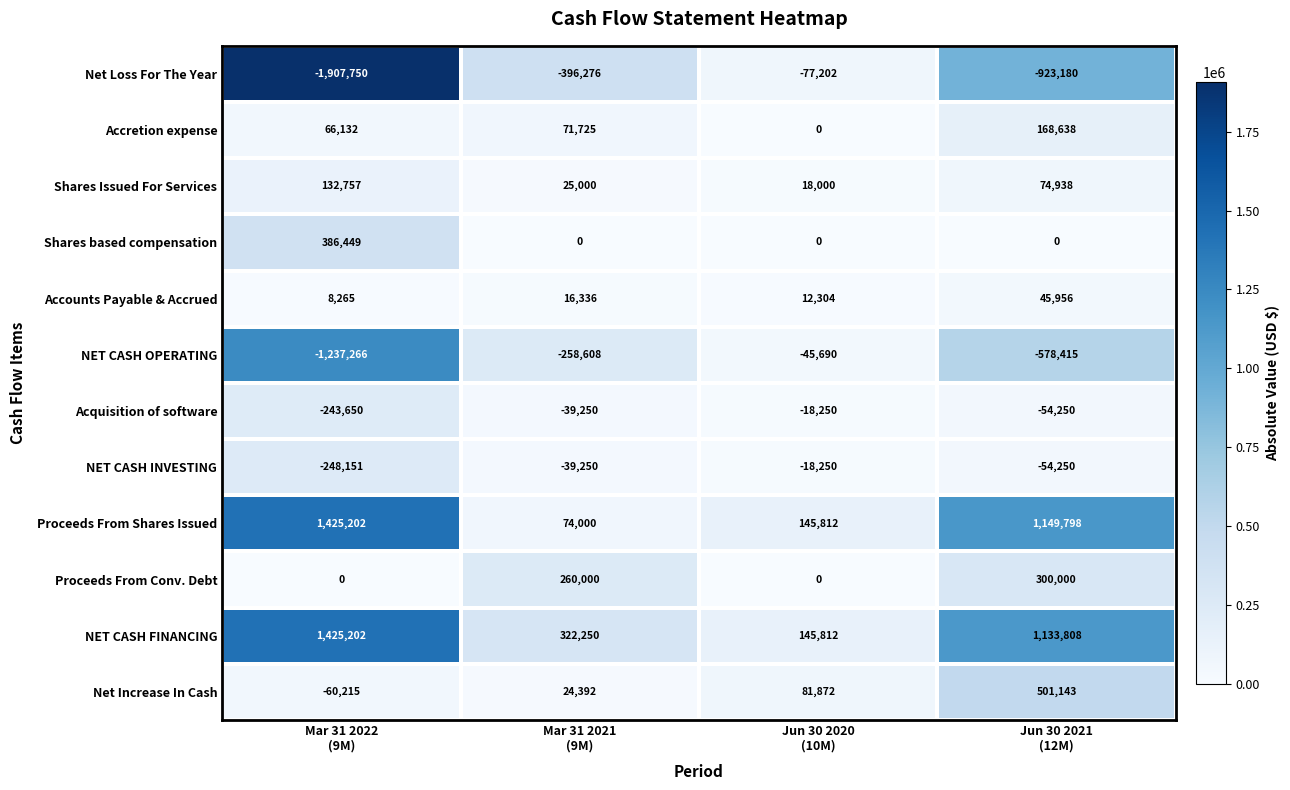

At which category is the sum across all series the highest?

Jun 30 2021
(12M)